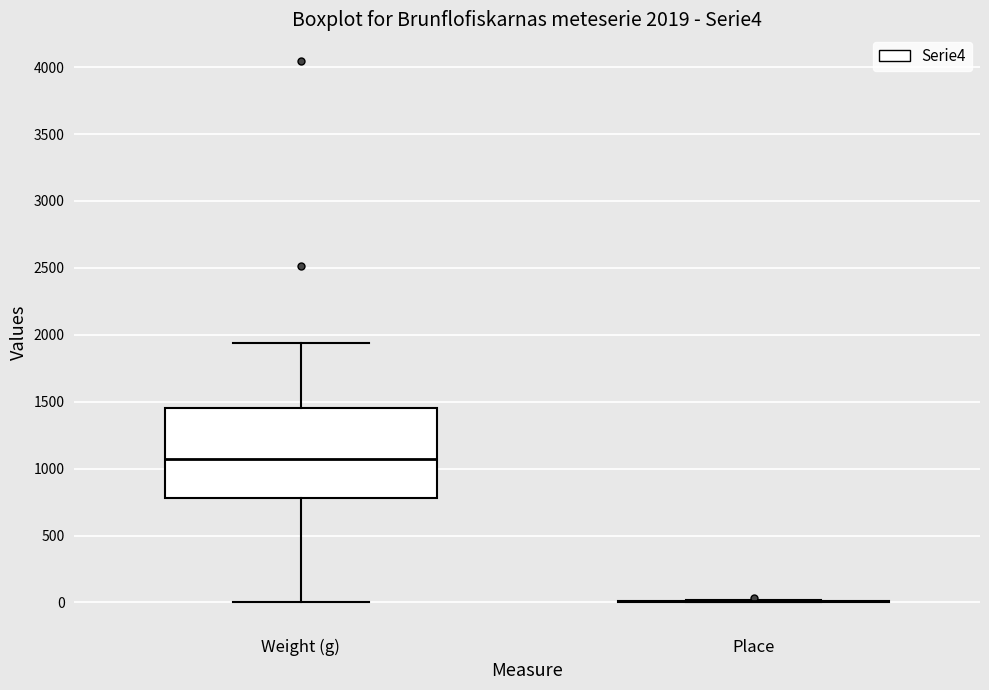

Which box is the tallest, from its lower edge to its upper edge?

Weight (g)